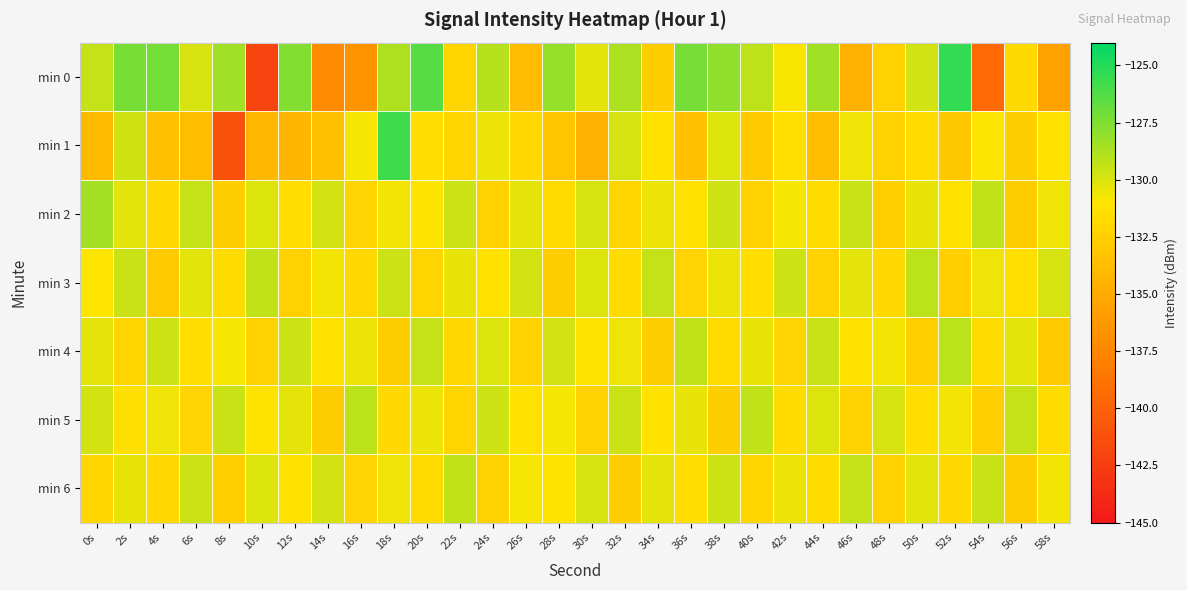

Rank the series at 2s from lowest to highest value.

min 4, min 5, min 6, min 2, min 1, min 3, min 0